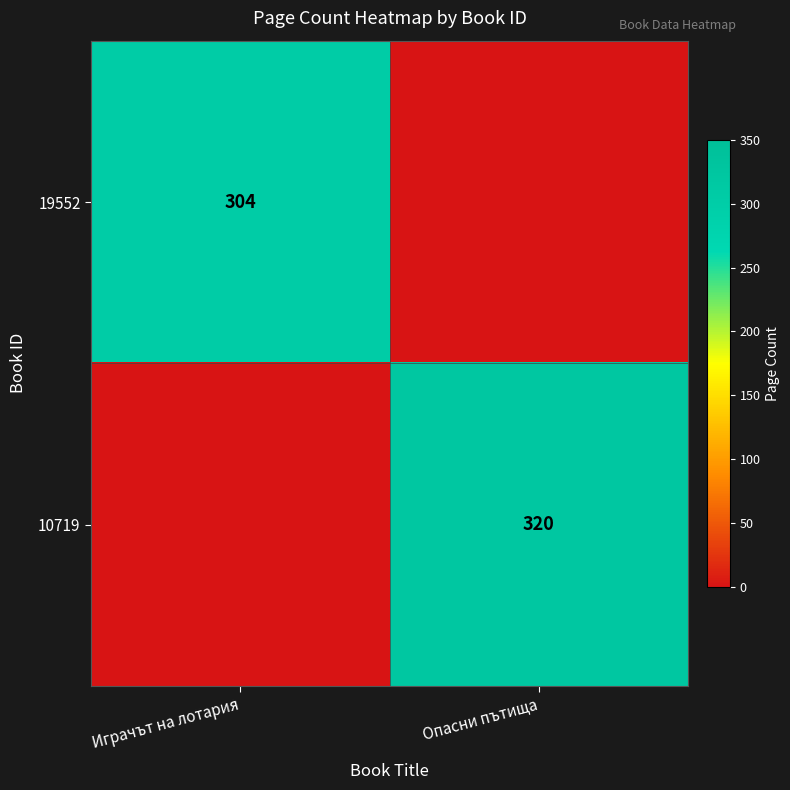

The 10719 series shows 155 at Опасни пътища. True or false?

False